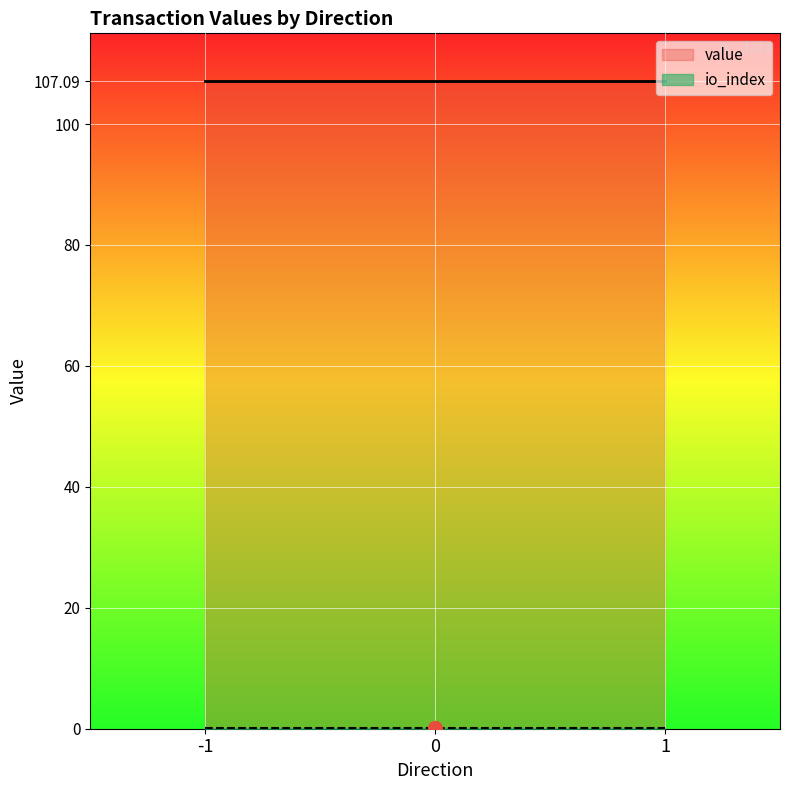

The value series shows 107.1 at 1. True or false?

True